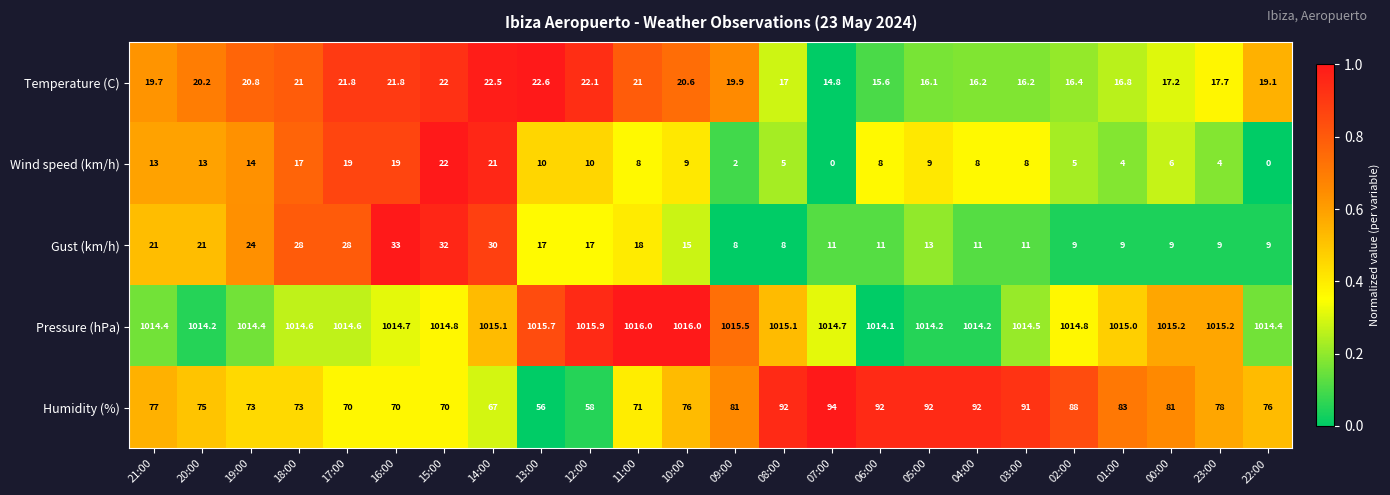

Which series changed the most between 19:00 and 23:00?

Gust (km/h)